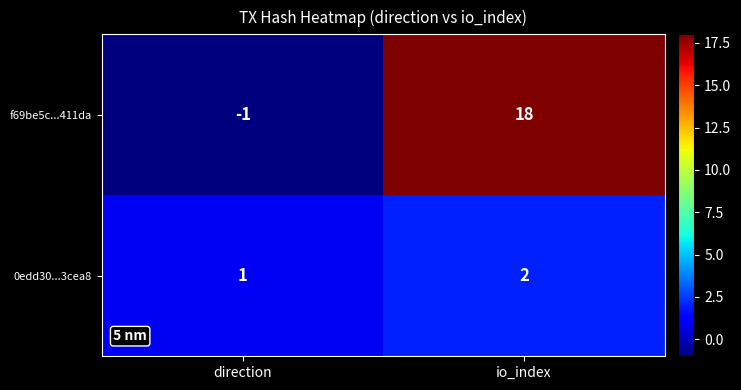

Is the value of f69be5c...411da at io_index greater than the value of 0edd30...3cea8 at io_index?

Yes